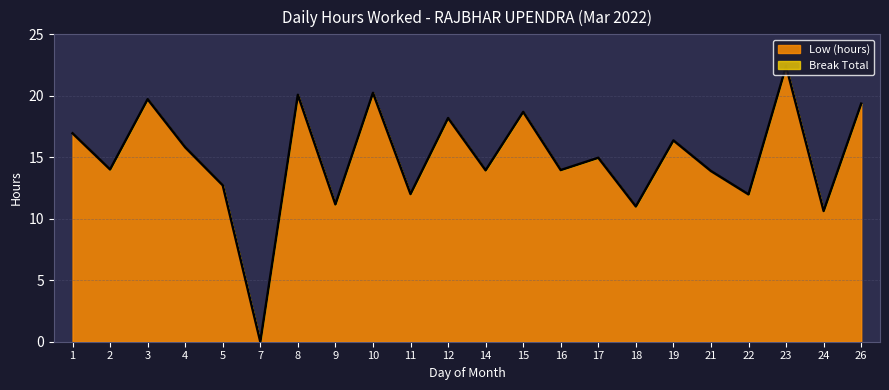

What is the change in value from 1 to 11?

-4.9